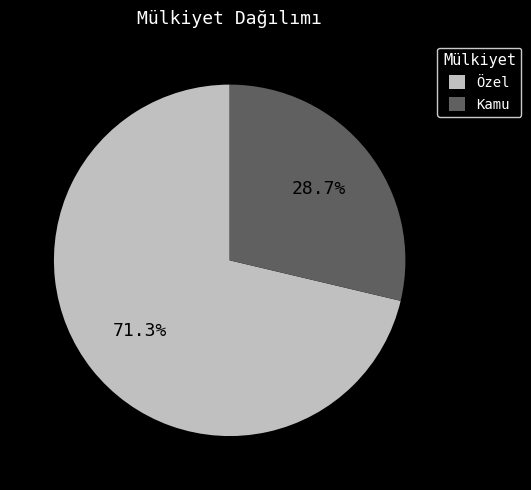

Is it true that Kamu is 14% of the pie?

False